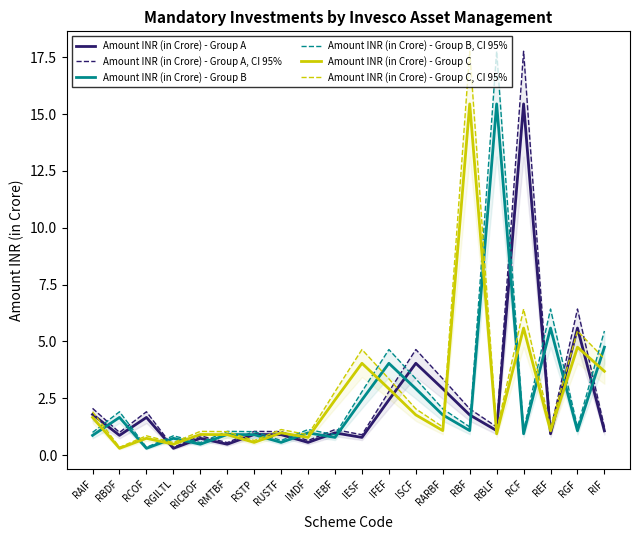

What position from the left is RBF?

15